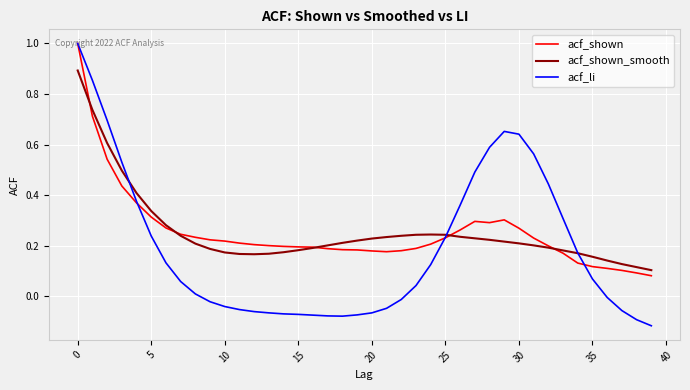

What is the sum of all acf_li values?

7.5